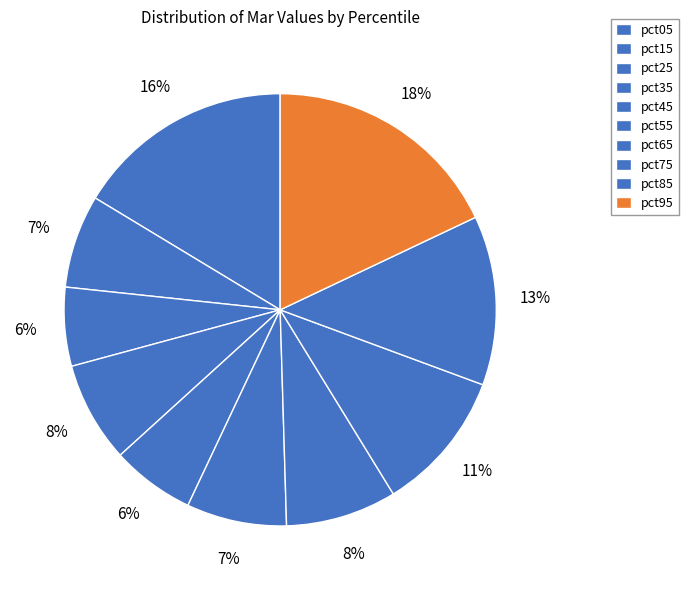

Do pct65 and pct15 together represent more than half of the pie?

No